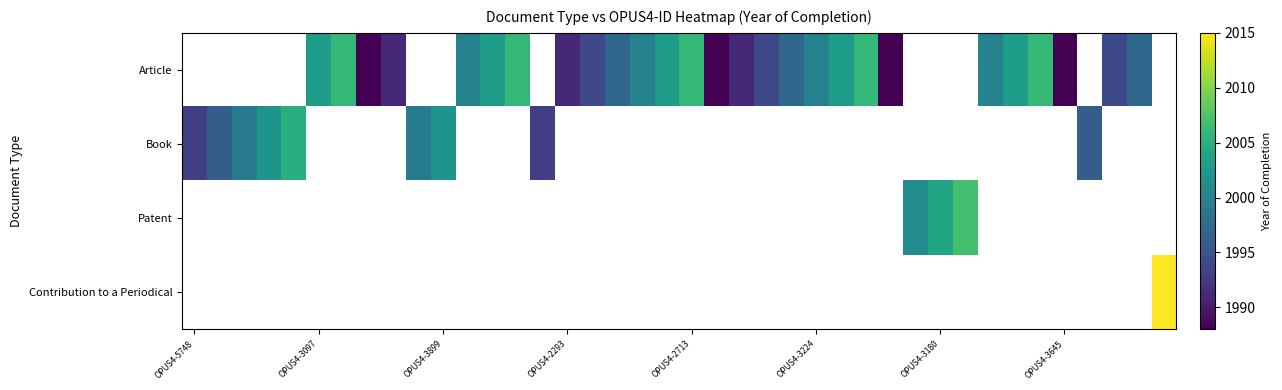

How many distinct data groups are displayed?

4